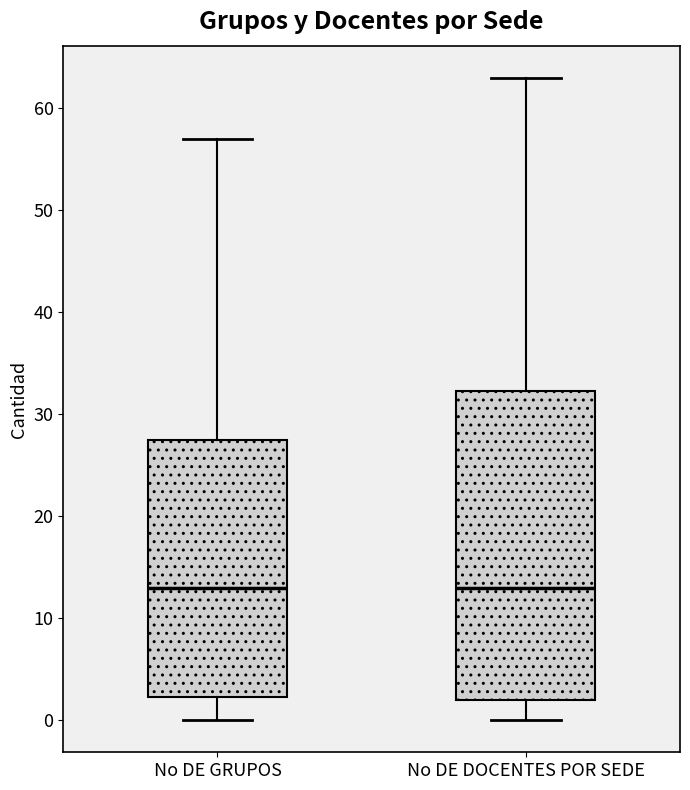

Where does the median line of the box for No DE GRUPOS sit on the y-axis? The values are not printed on the chart, so give them approximately, as read against the axis.

13